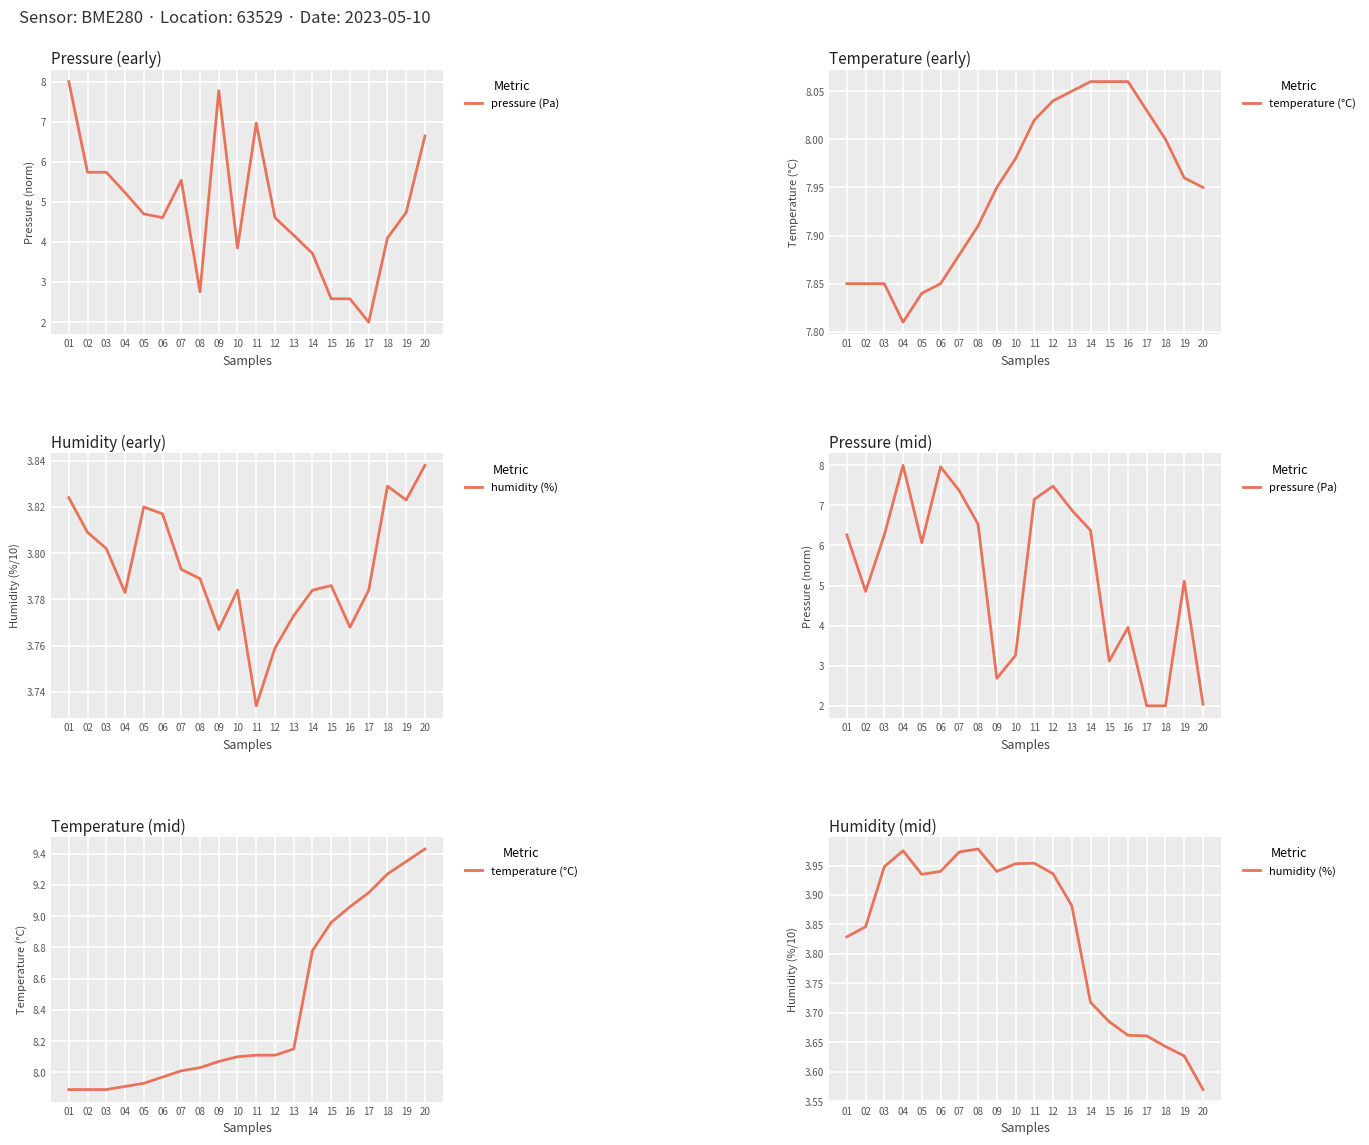

Where is the first local minimum for humidity (%)?

05